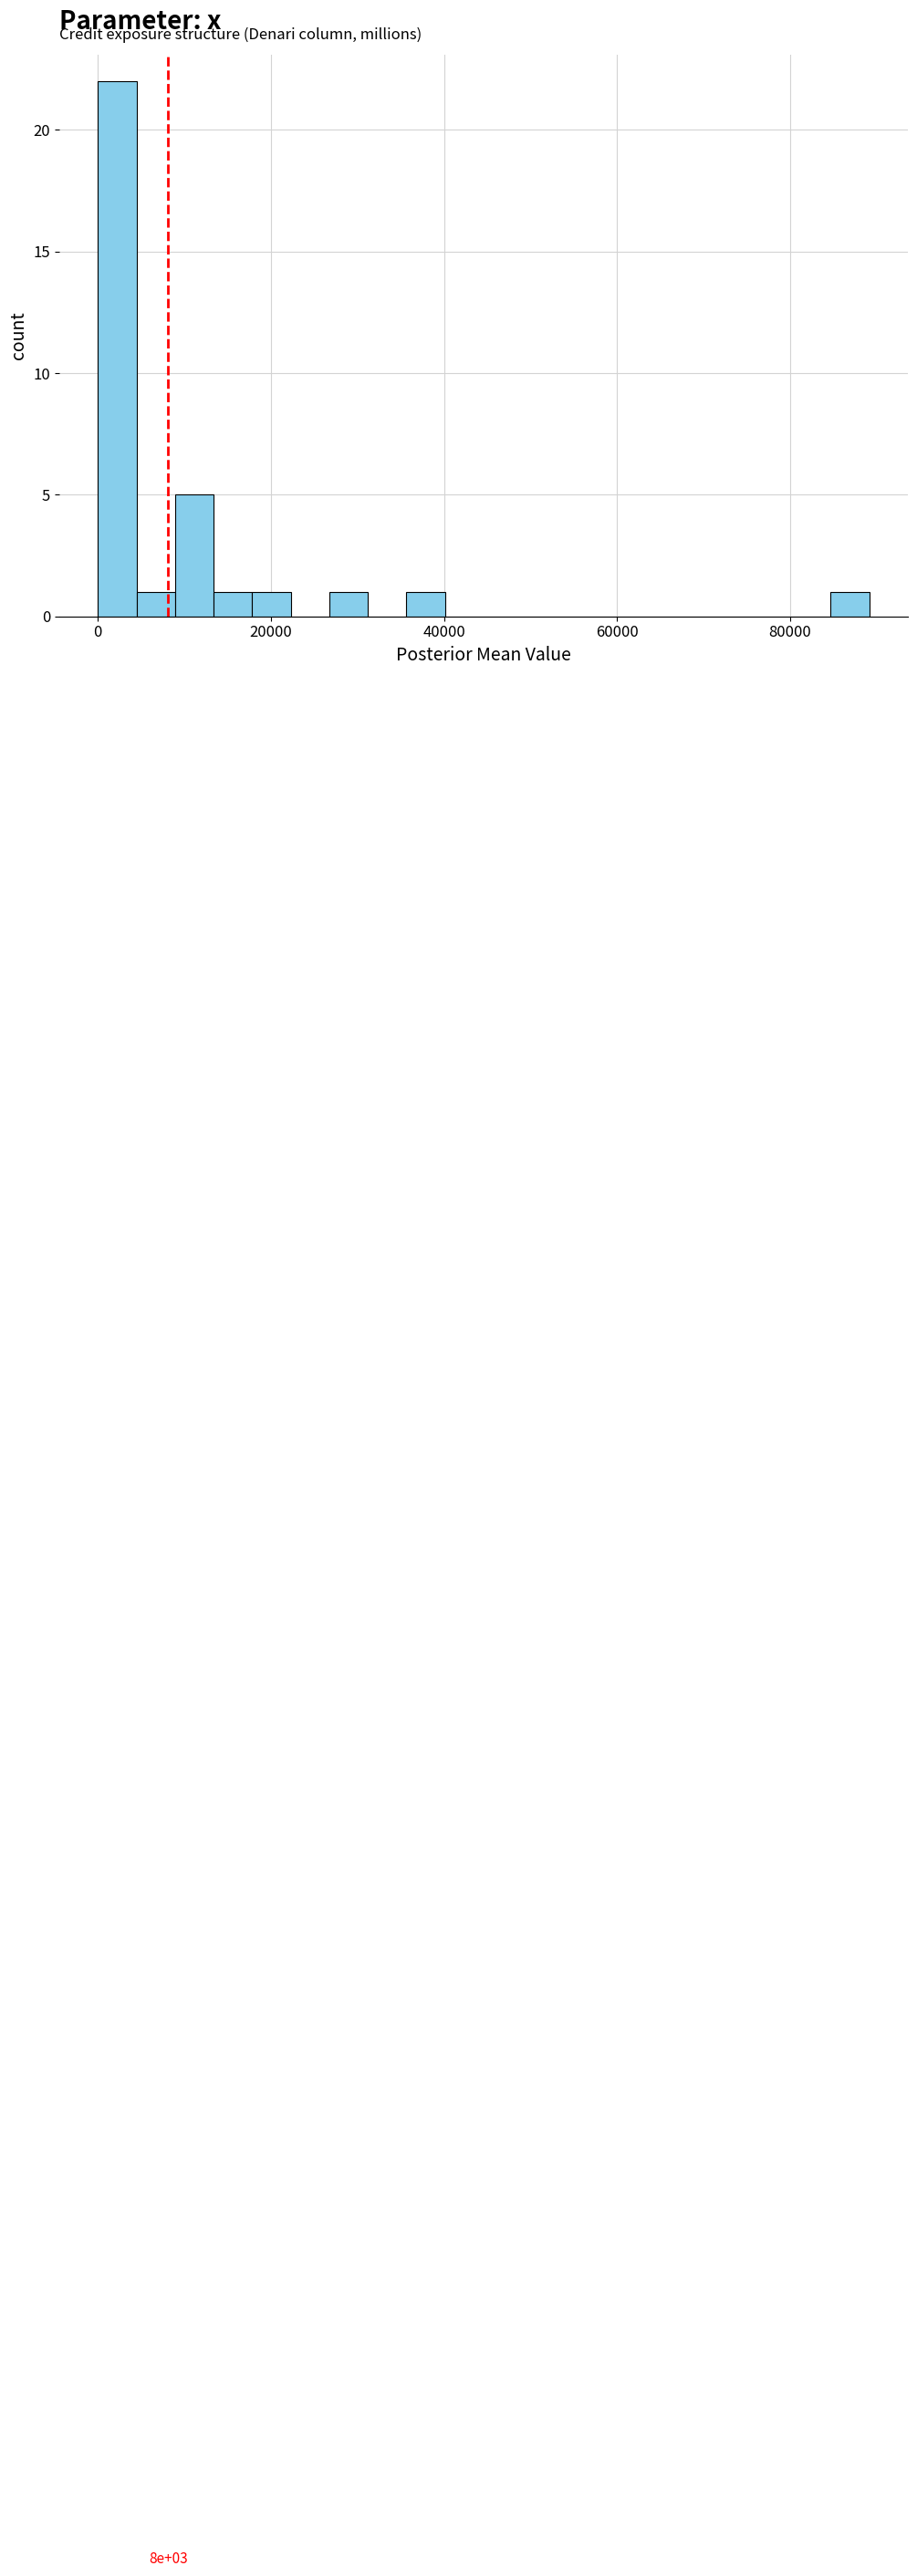

Read against the x-axis, roughly where is the centre of the tallest bar?

2000